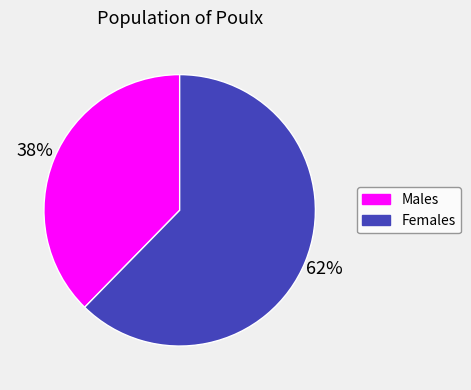

To the nearest percent, what is the average slice percentage?

50%